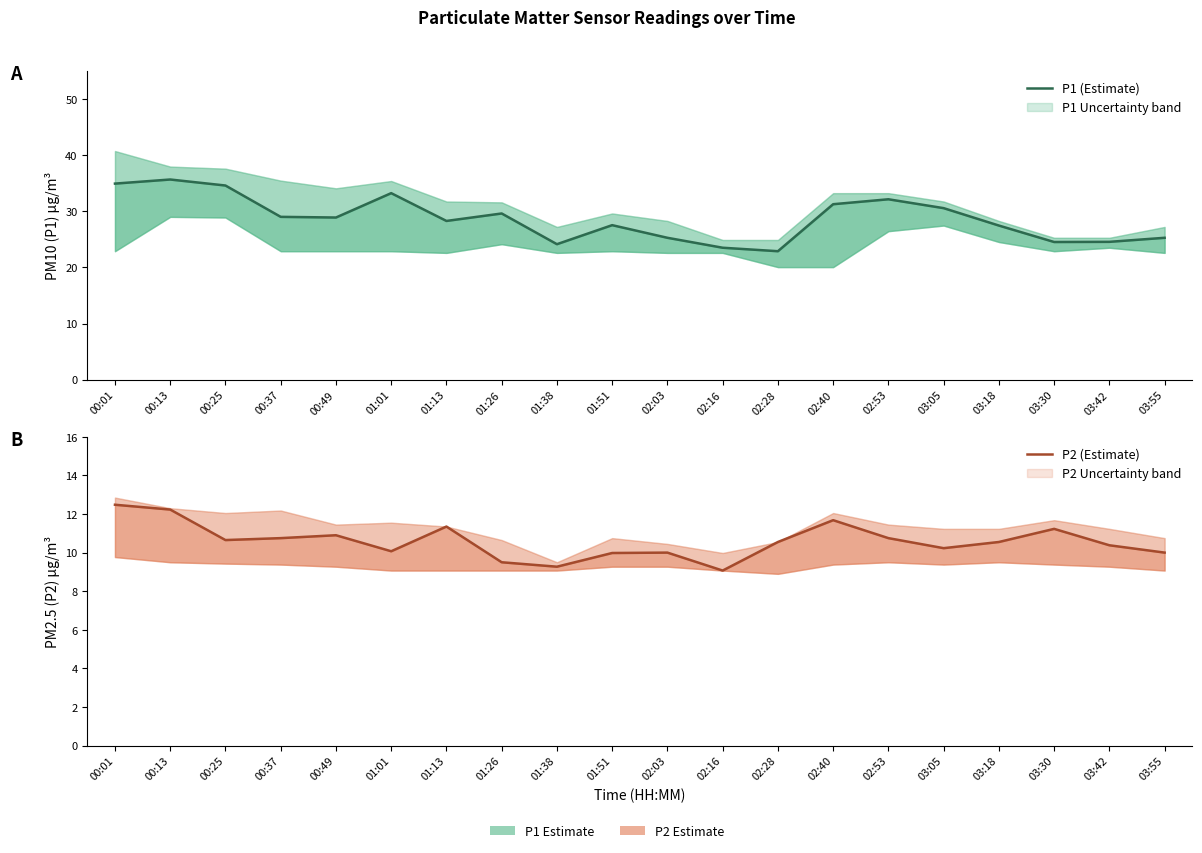

At which category does P1 (Estimate) reach its first local valley?

00:49